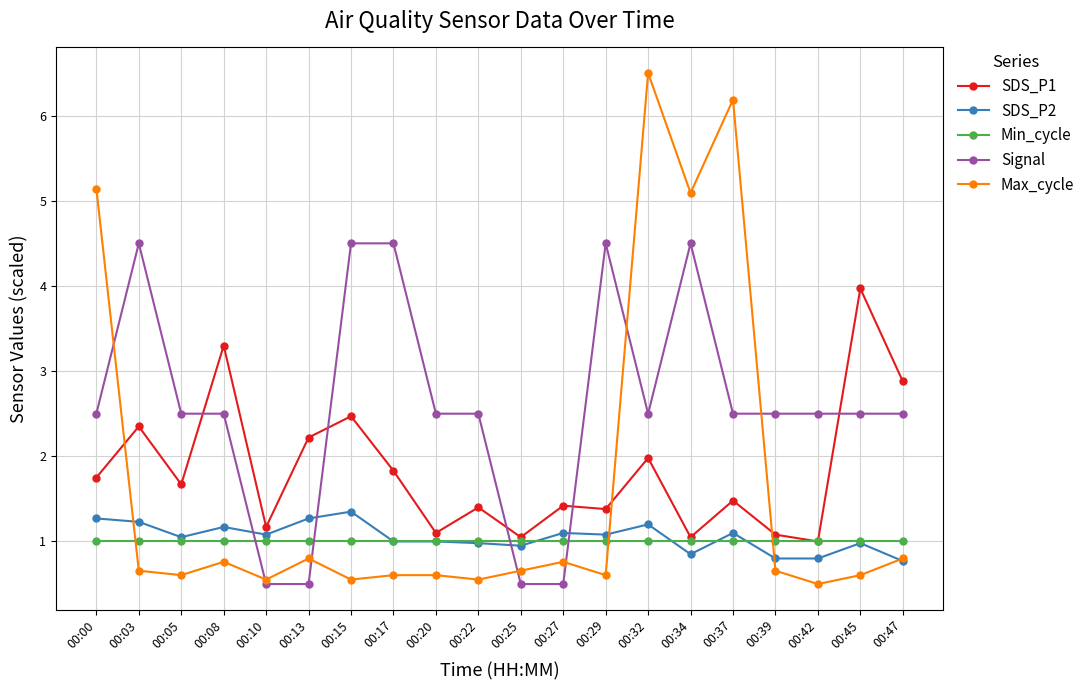

How many series are shown in this chart?

5